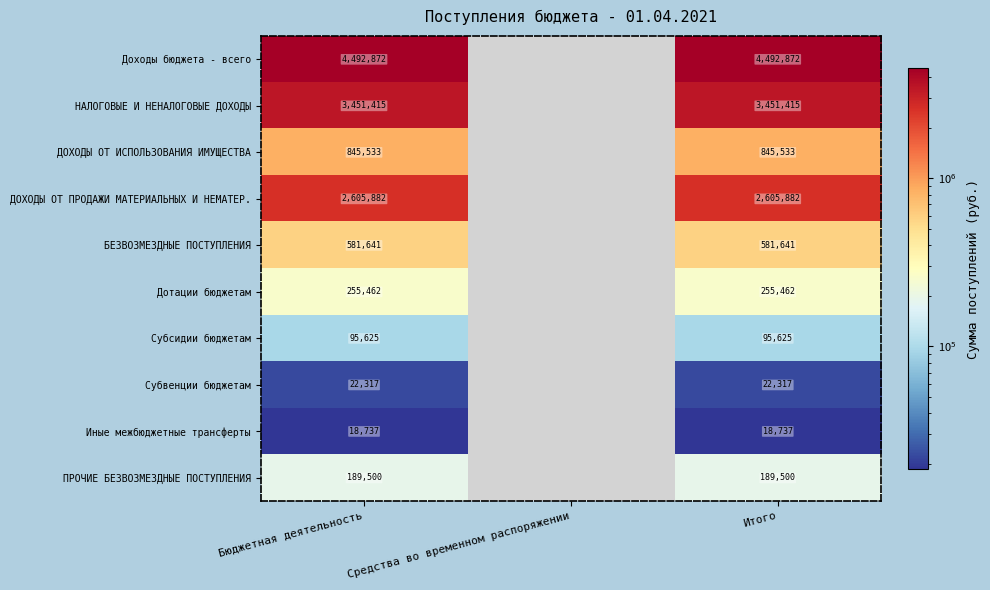

At which category is the sum across all series the highest?

Бюджетная деятельность